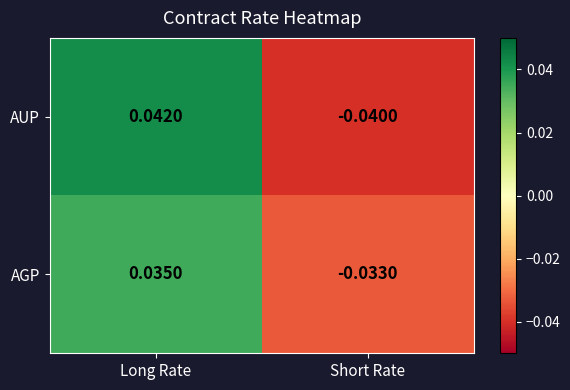

At which category does the chart reach its peak across all series?

Long Rate